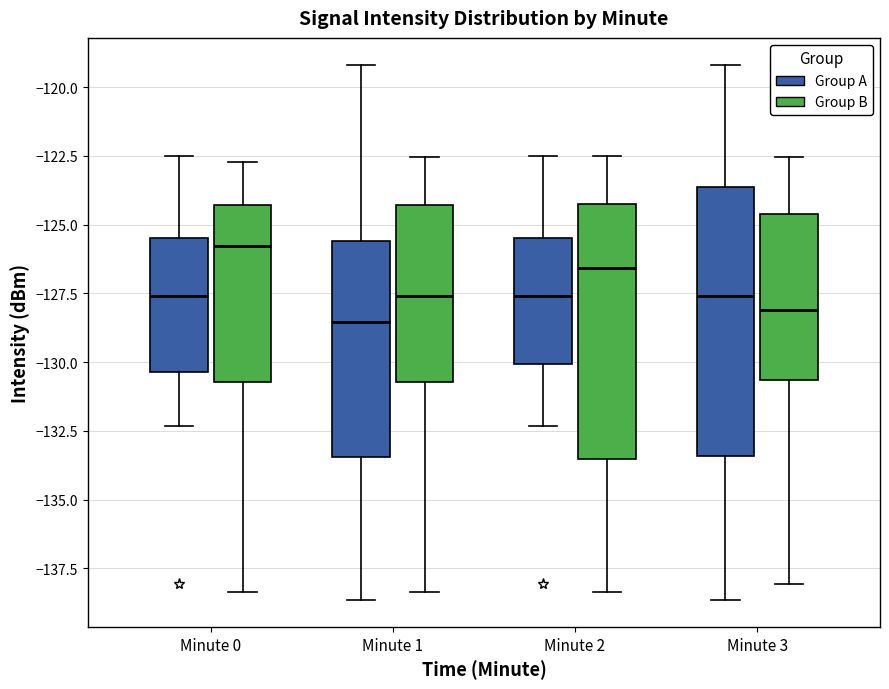

Where does the upper whisker of the box for Minute 0 (Group B) end on the y-axis? The values are not printed on the chart, so give them approximately, as read against the axis.

-122.5